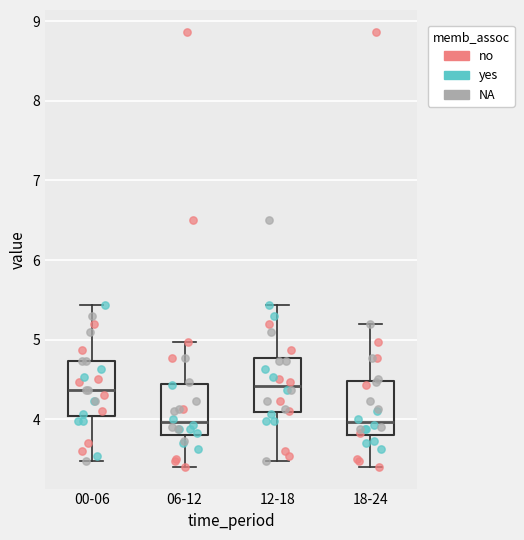

Reading left to right, read every box against the y-axis: the position of its median line, the range the box covers, and the ends of its whiskers. The values are not printed on the chart, so give them approximately, as read against the axis.

00-06: median 4.4, box 4.0 to 4.7, whiskers 3.5 to 5.4
06-12: median 4.0, box 3.8 to 4.4, whiskers 3.4 to 5.0
12-18: median 4.4, box 4.1 to 4.8, whiskers 3.5 to 5.4
18-24: median 4.0, box 3.8 to 4.5, whiskers 3.4 to 5.2